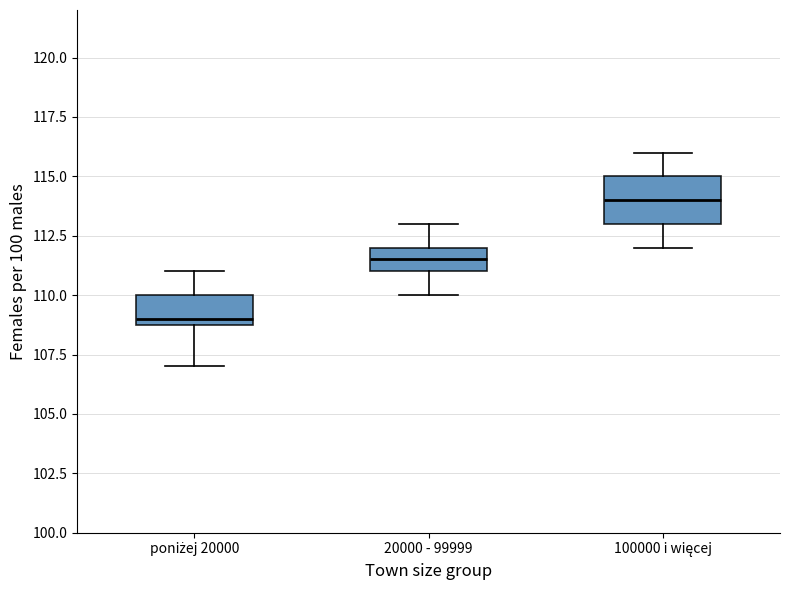

Comparing the boxes themselves (not the whiskers), which one is the tallest?

100000 i więcej